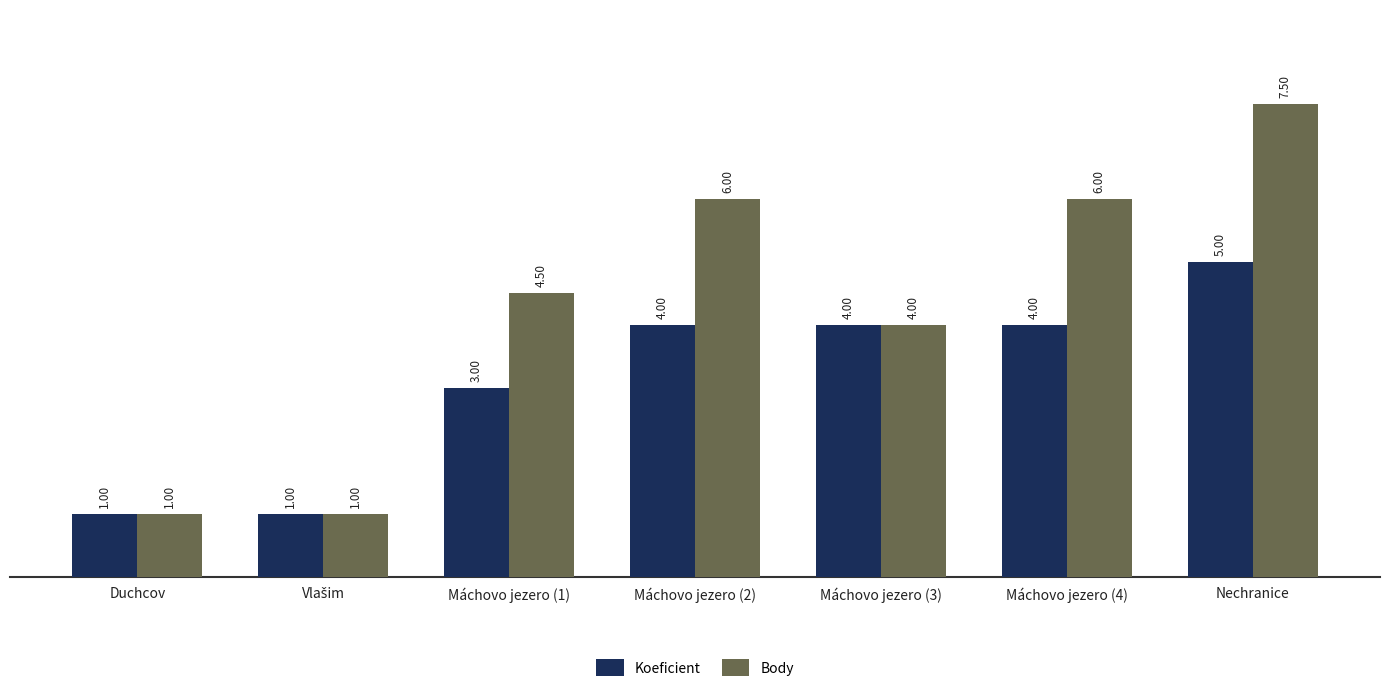

List the series in order of their overall mean, lowest first.

Koeficient, Body